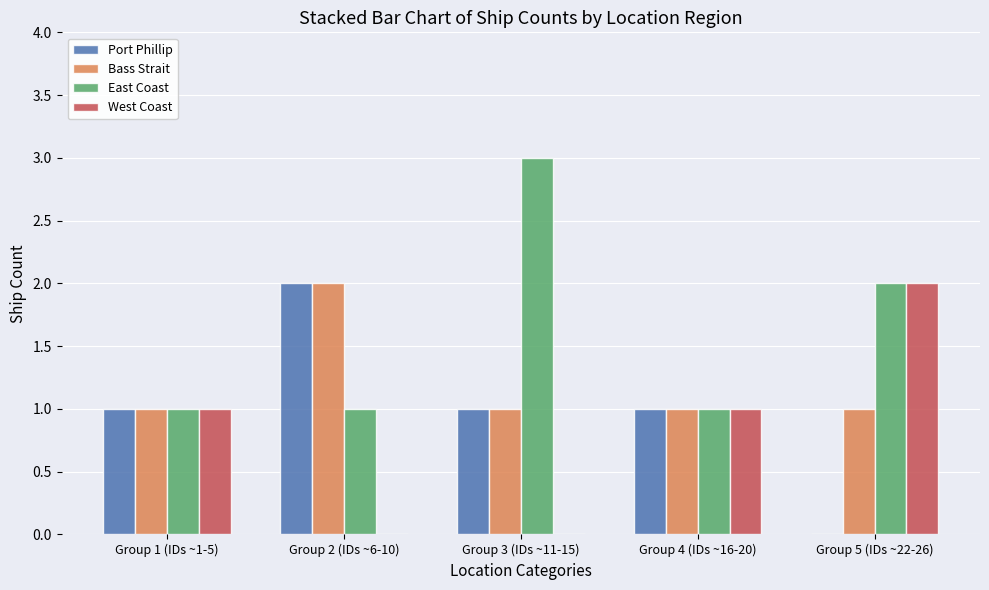

What is the sum of all Bass Strait values?

6